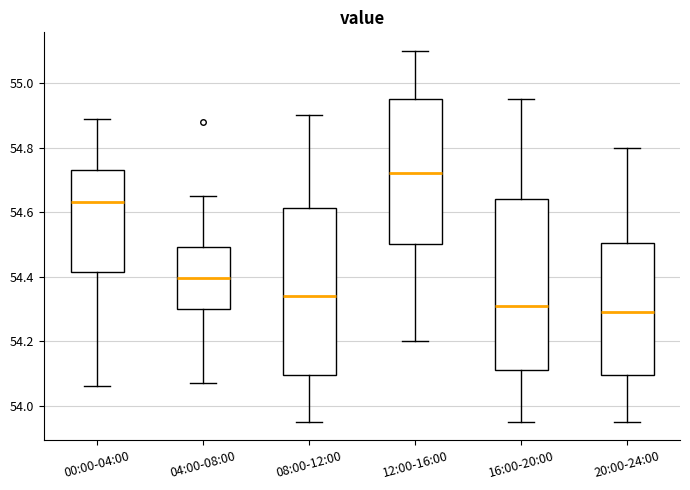

Reading left to right, transcribe this box plot: for each box, give where its median line is, the range the box spans, and where its two whiskers end, as read against the y-axis. The values are not printed on the chart, so give them approximately, as read against the axis.

00:00-04:00: median 54.64, box 54.42 to 54.74, whiskers 54.06 to 54.90
04:00-08:00: median 54.40, box 54.30 to 54.50, whiskers 54.08 to 54.66
08:00-12:00: median 54.34, box 54.10 to 54.62, whiskers 53.96 to 54.90
12:00-16:00: median 54.72, box 54.50 to 54.96, whiskers 54.20 to 55.10
16:00-20:00: median 54.32, box 54.12 to 54.64, whiskers 53.96 to 54.96
20:00-24:00: median 54.30, box 54.10 to 54.50, whiskers 53.96 to 54.80